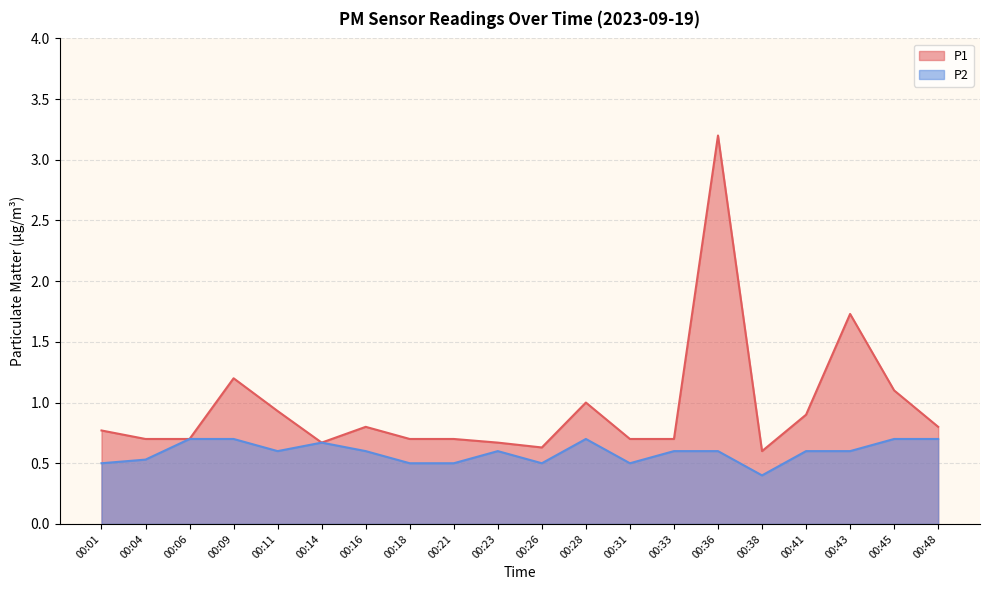

Which series has the largest range (max minus min)?

P1